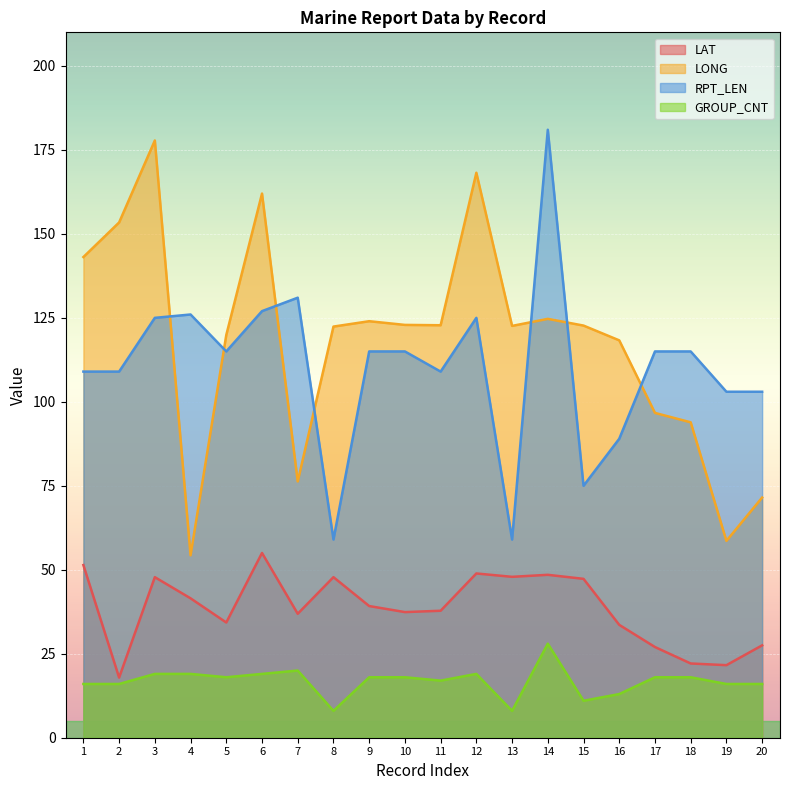

What is the total value across all series at 3?

369.6